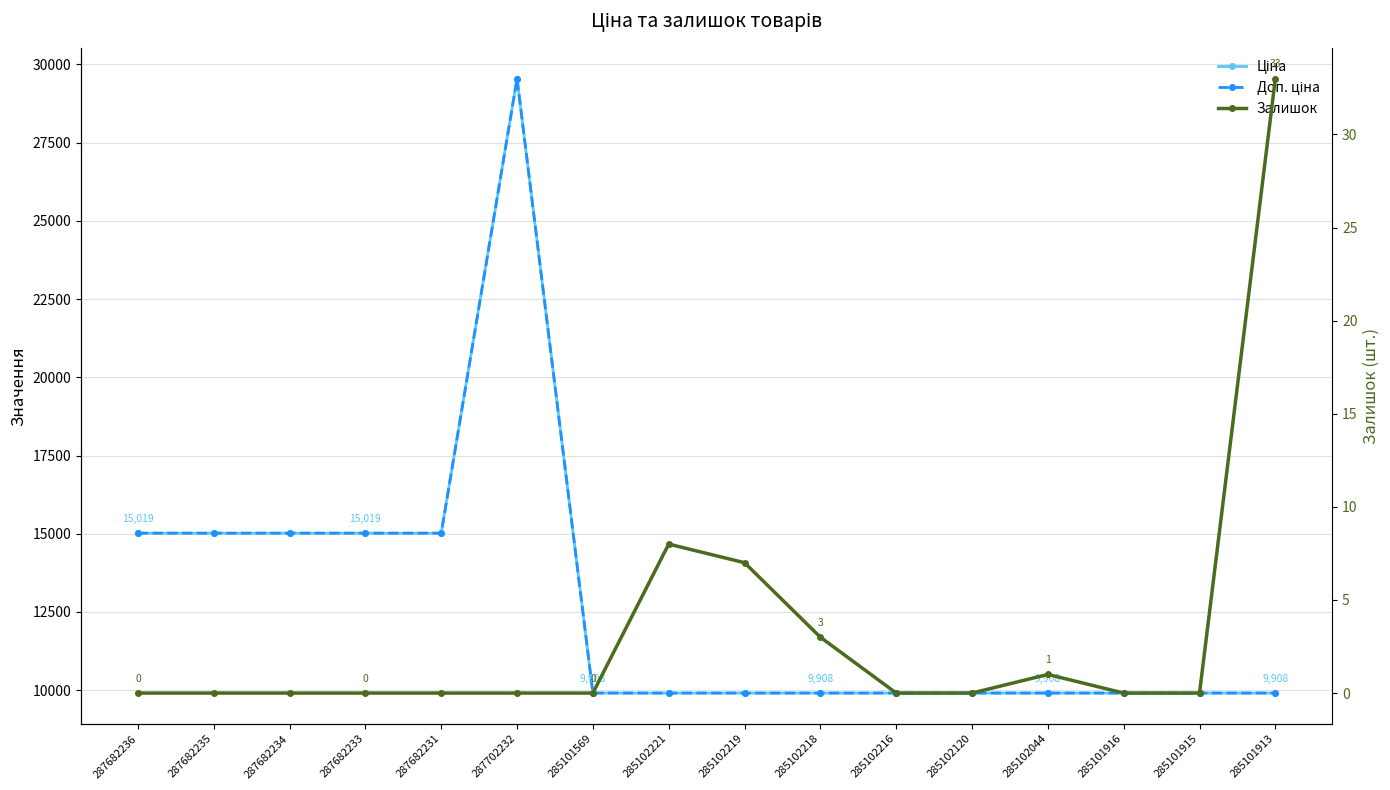

How many lines are shown in the chart?

3